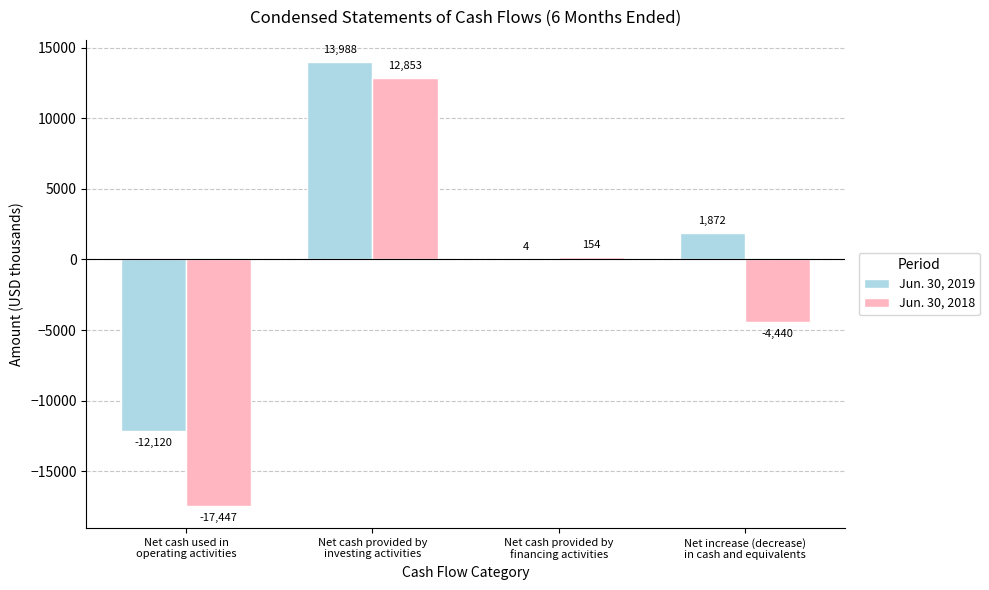

What is the difference between the Jun. 30, 2018 values at Net cash used in
operating activities and Net cash provided by
financing activities?

17601